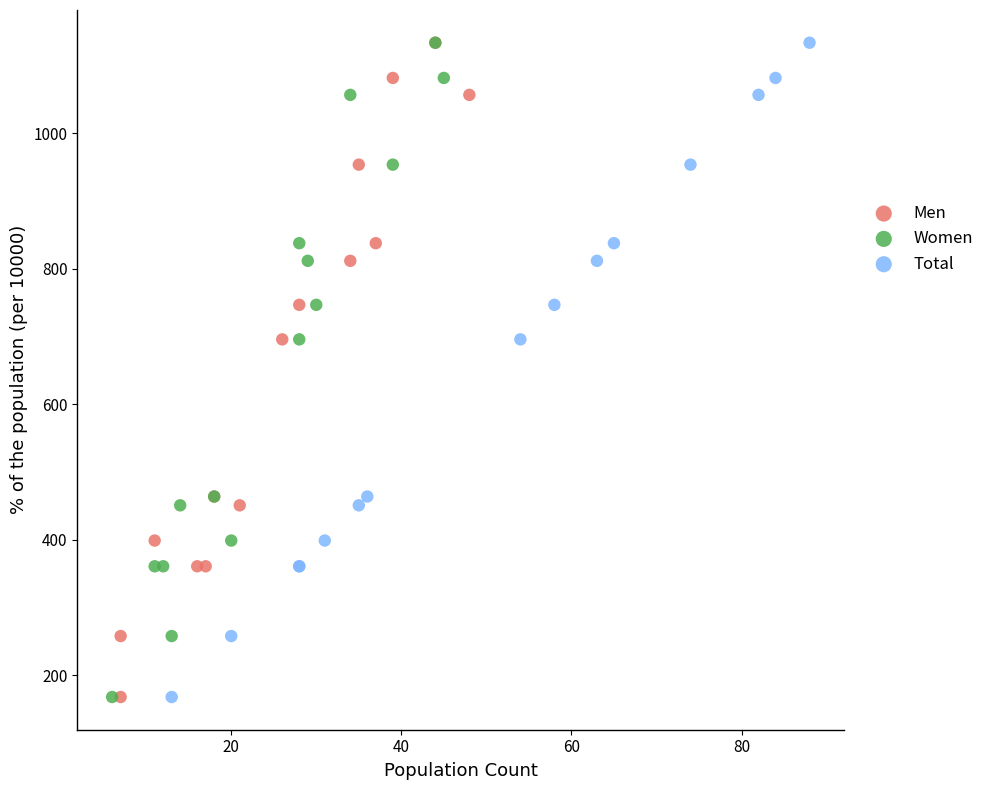

What are all the series names shown in the legend?

Men, Women, Total